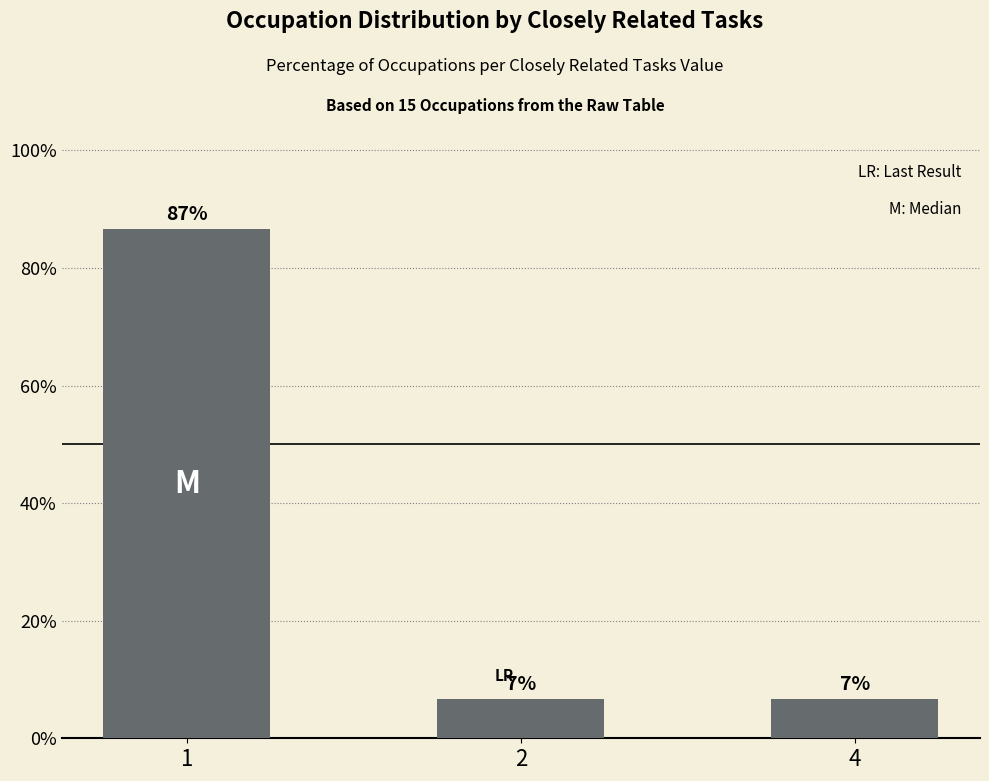

List the labels in order of value, smallest first.

2, 4, 1